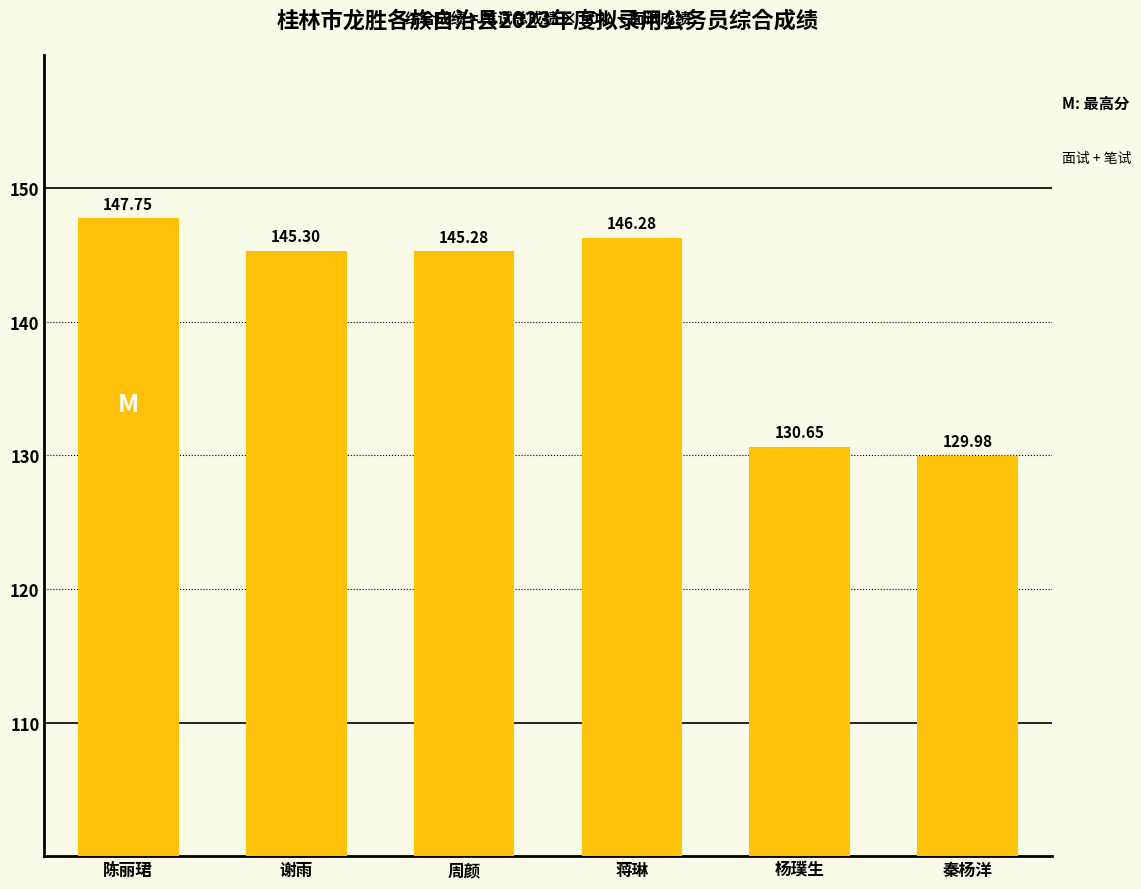

List the labels in order of value, largest first.

陈丽珺, 蒋琳, 谢雨, 周颜, 杨璞生, 秦杨洋